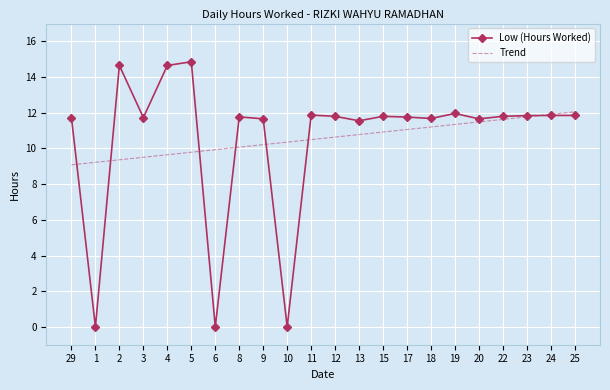

What is the maximum value for Trend?

12.1